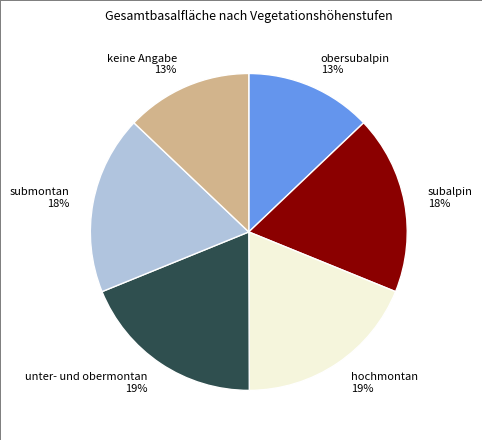

Is there a majority slice in this chart?

No